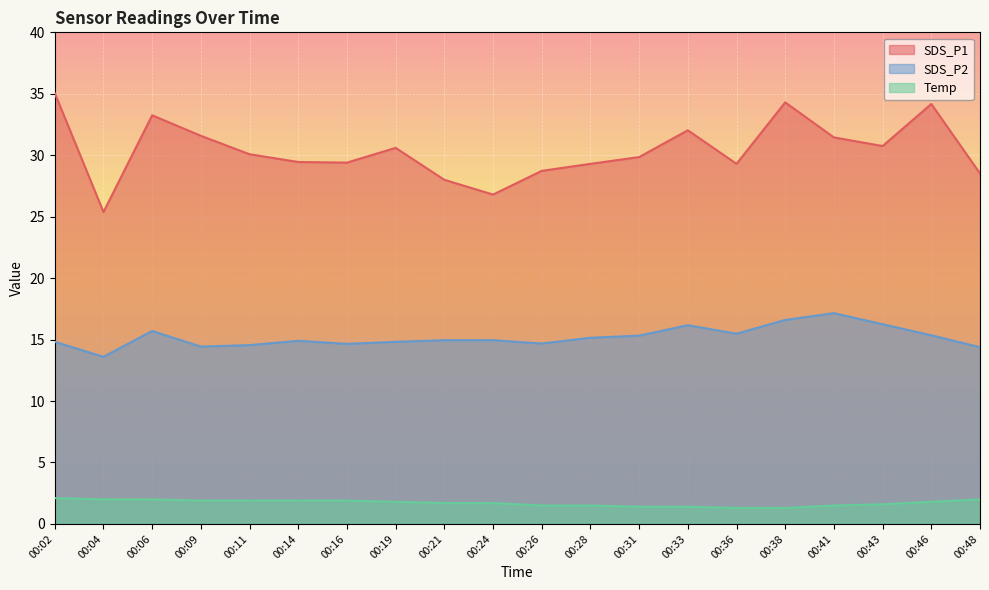

The value of SDS_P2 at 00:38 is 16.6. True or false?

True